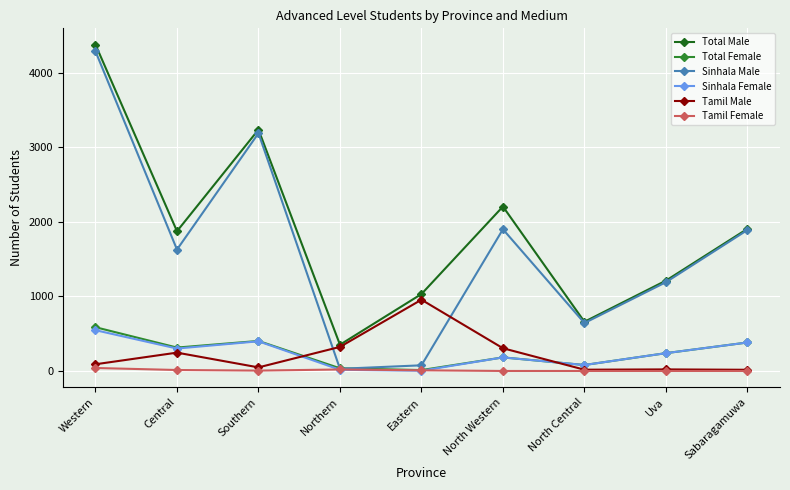

What are all the series names shown in the legend?

Total Male, Total Female, Sinhala Male, Sinhala Female, Tamil Male, Tamil Female